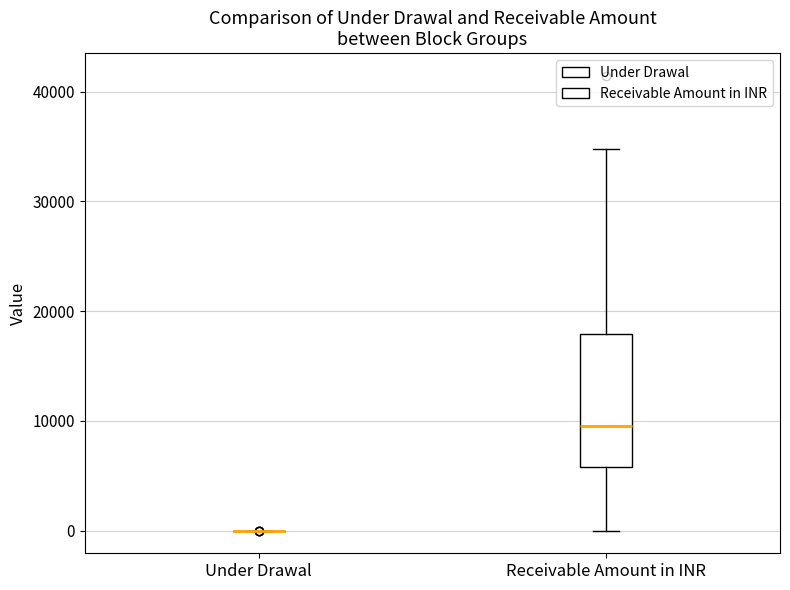

Reading left to right, transcribe this box plot: for each box, give where its median line is, the range the box spans, and where its two whiskers end, as read against the y-axis. The values are not printed on the chart, so give them approximately, as read against the axis.

Under Drawal: box collapsed to a line at 0, whiskers 0 to 0
Receivable Amount in INR: median 10000, box 6000 to 18000, whiskers 0 to 35000